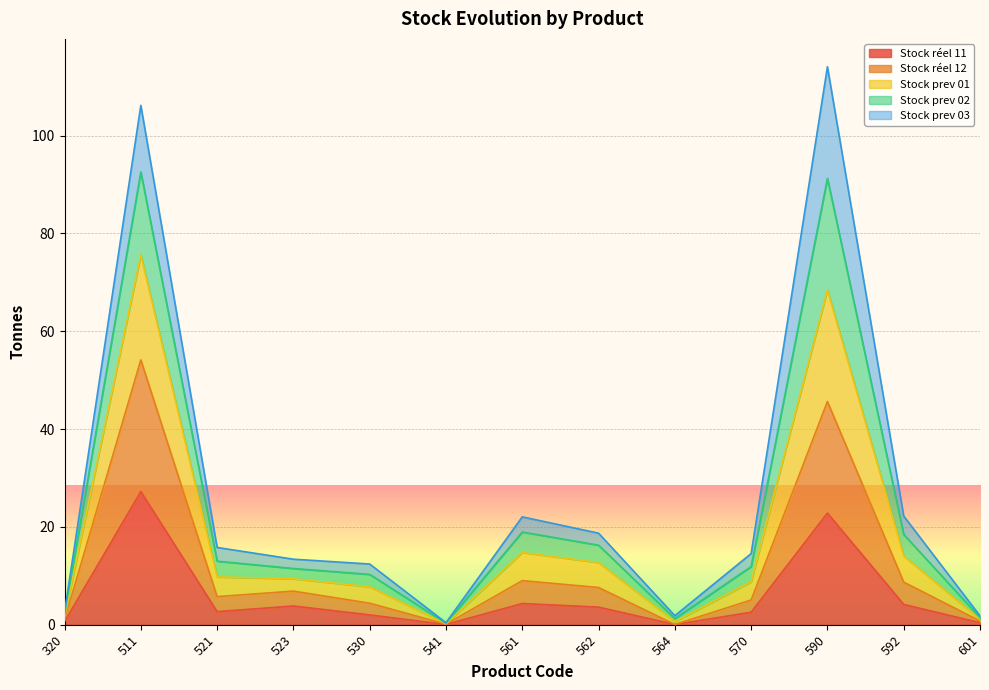

At which label does Stock réel 11 reach its peak?

511